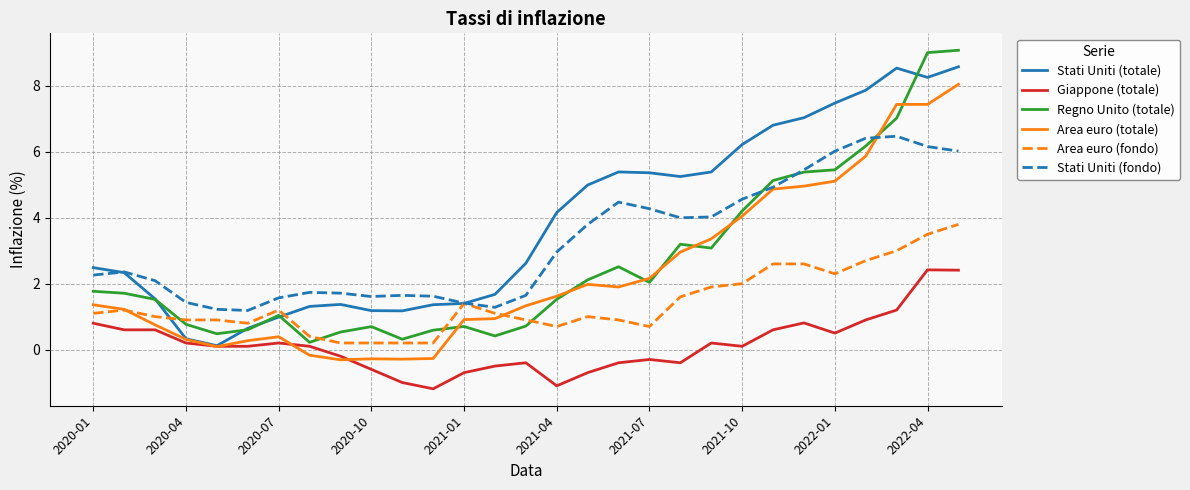

Which series has the largest range (max minus min)?

Regno Unito (totale)